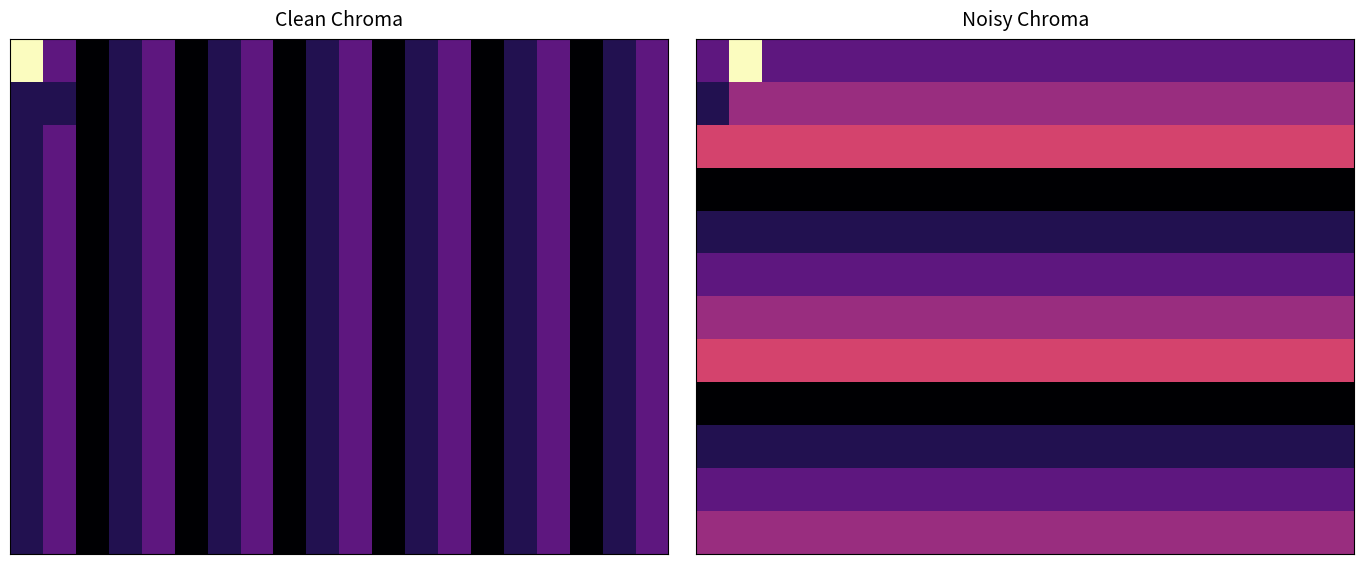

How many categories are shown in the chart?

20